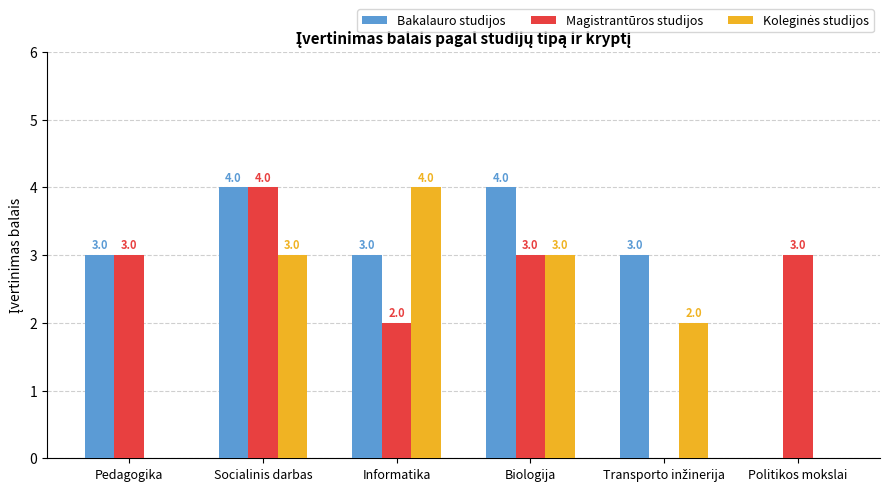

What is the sum of all Bakalauro studijos values?

17